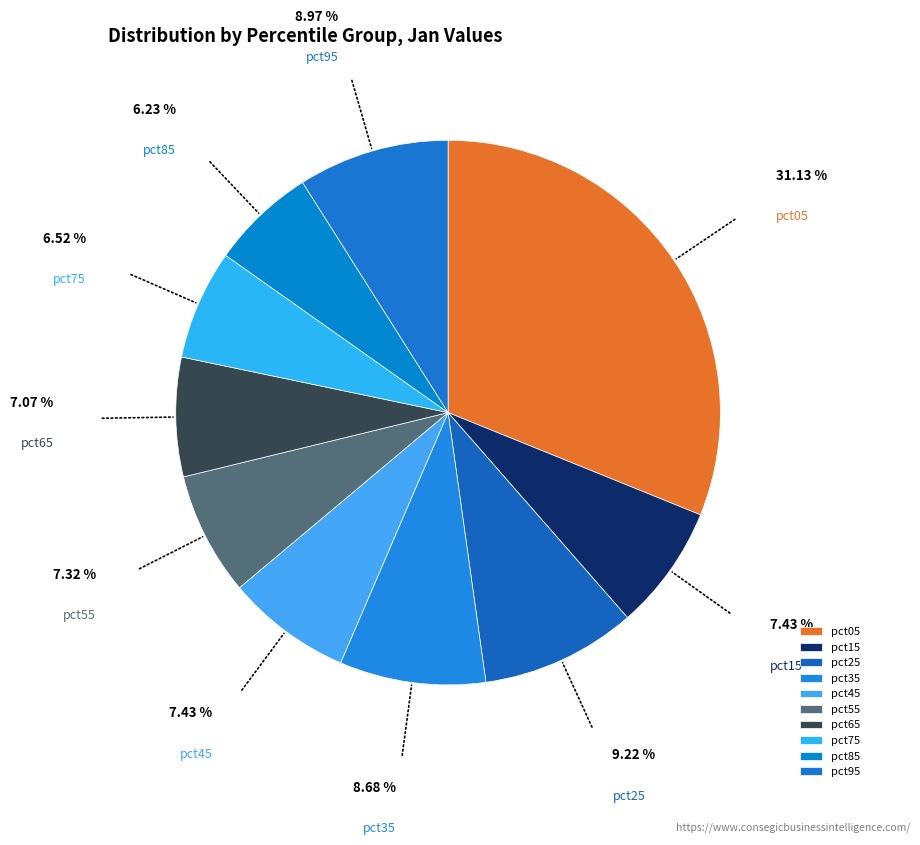

Is there any slice that represents more than half of the pie?

No